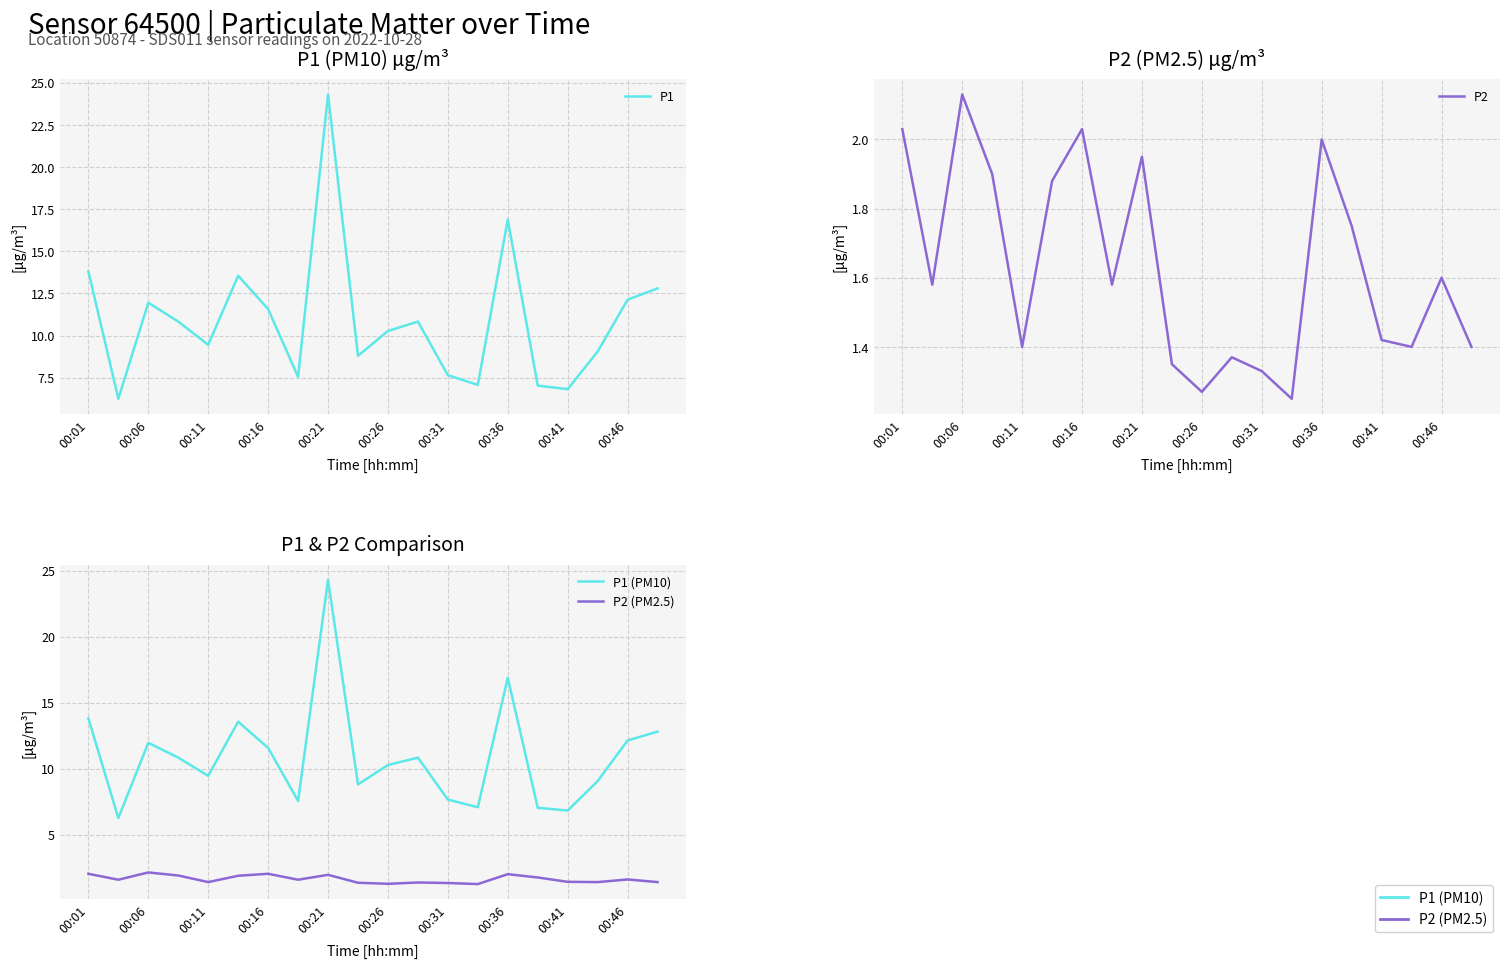

True or false: P2 (PM2.5) and P2 cross at least once.

False